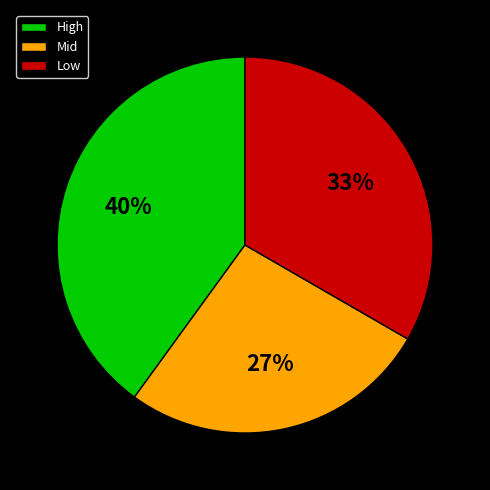

Approximately how many times larger is the value at Mid compared to Low?

0.8